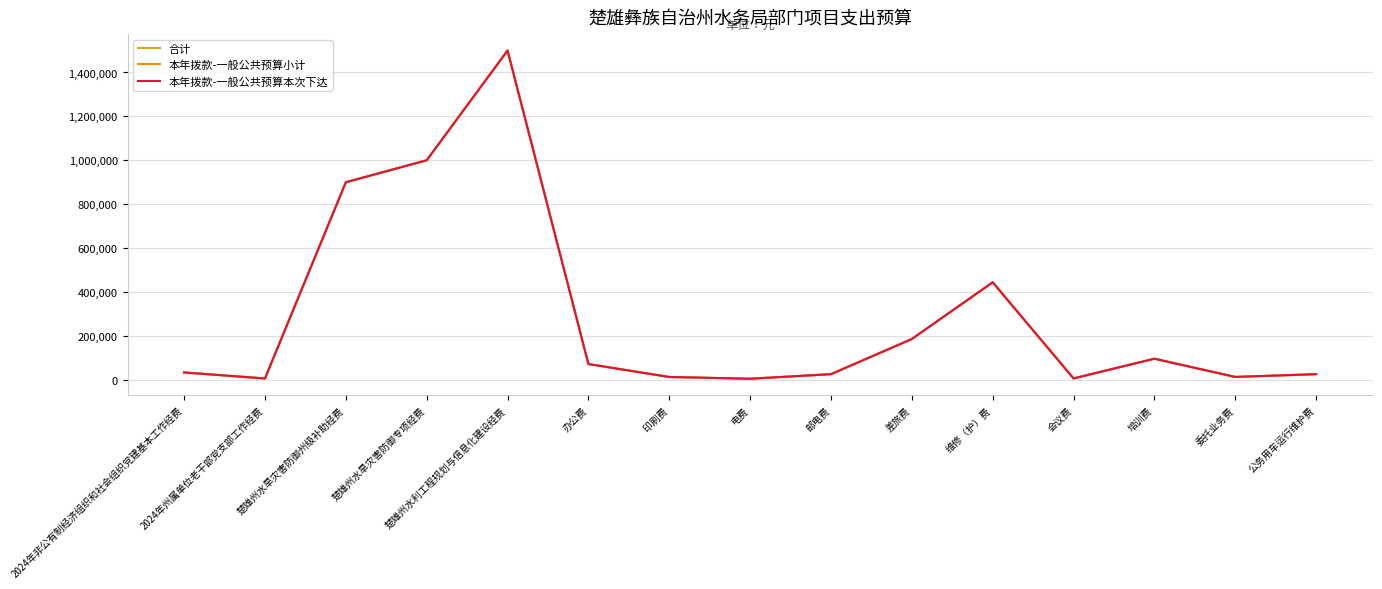

What is the sum of all 合计 values?

4325240